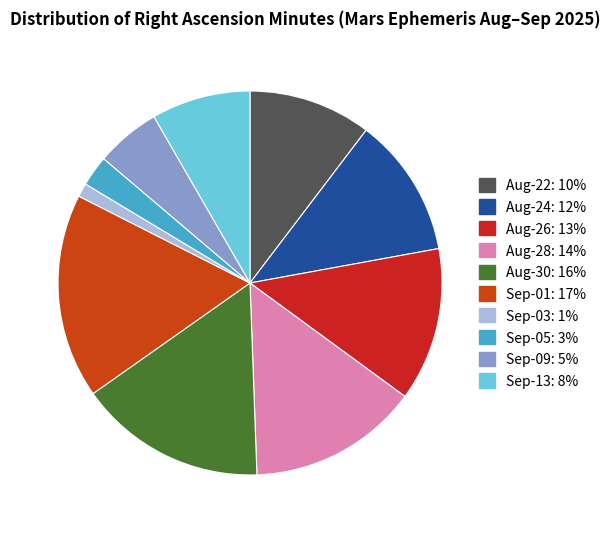

Is there a majority slice in this chart?

No